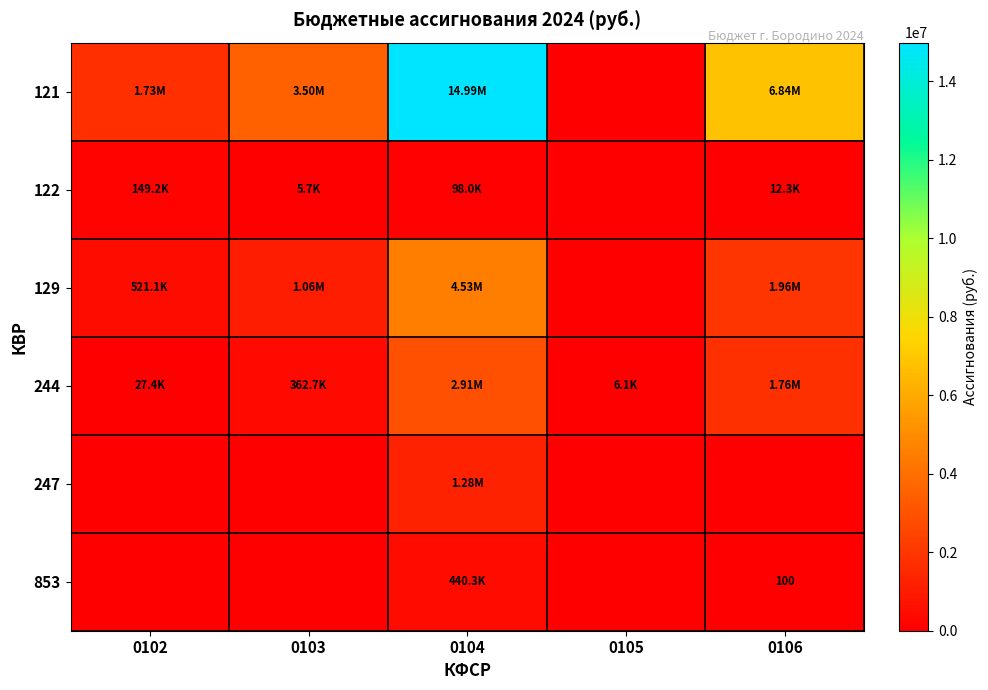

What is the difference between the 122 values at 0102 and 0104?

51204.0